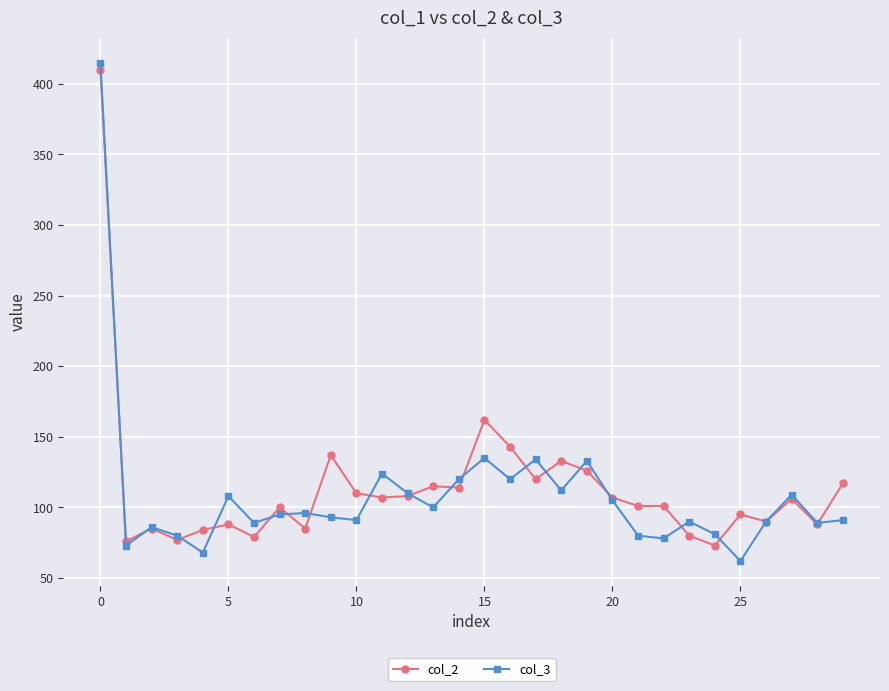

Which series has the largest range (max minus min)?

col_3